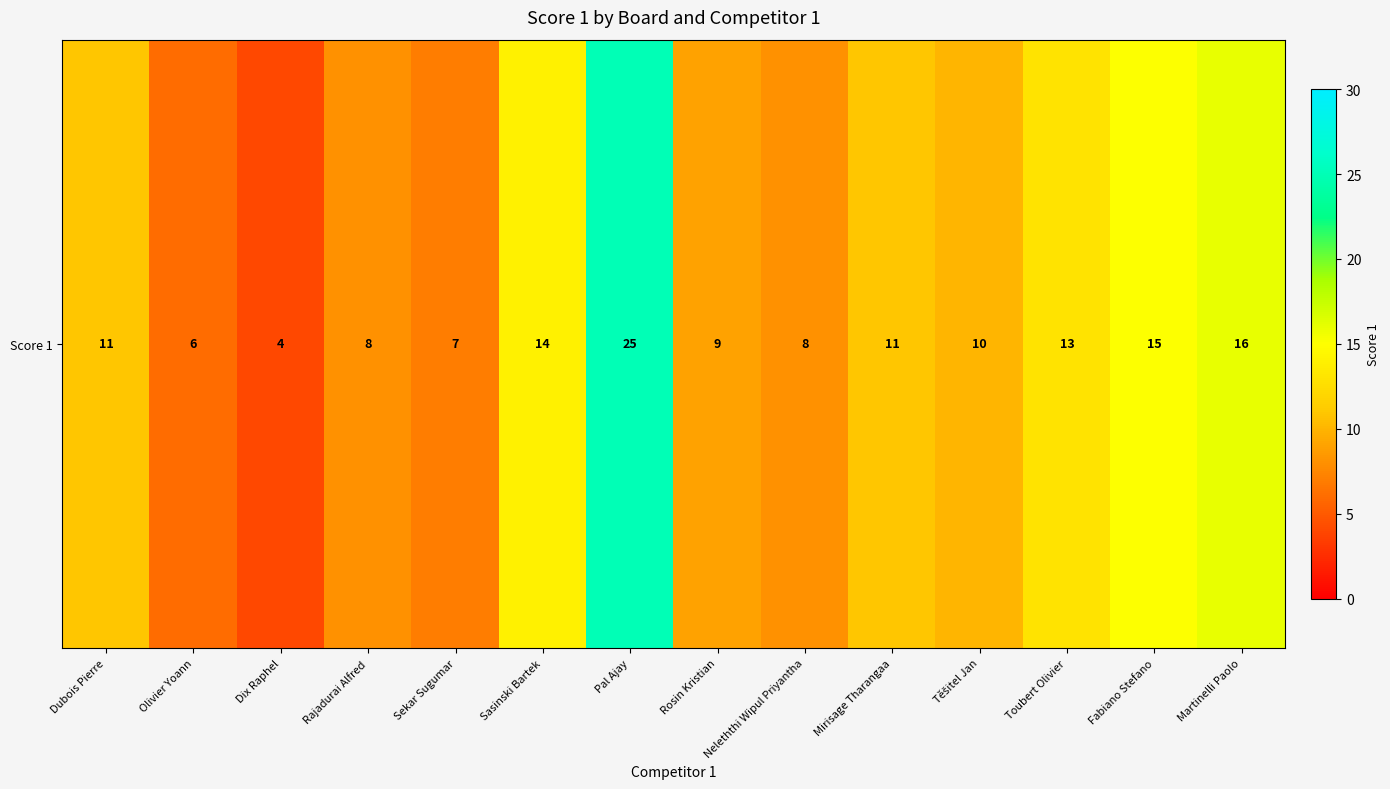

At which label does the data first exceed 11?

Sasinski Bartek